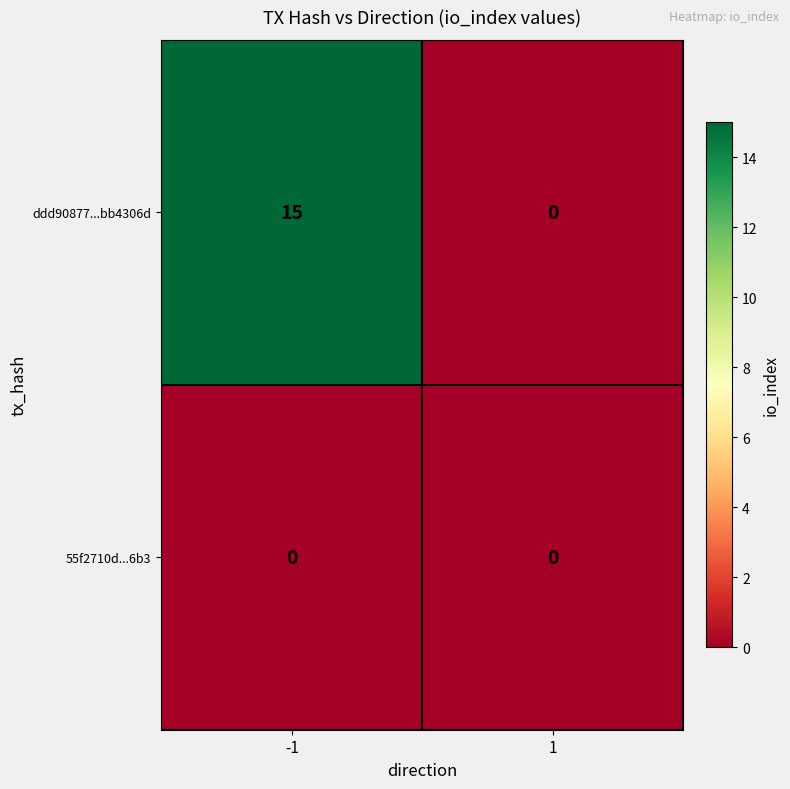

What is the maximum value shown in the chart?

15